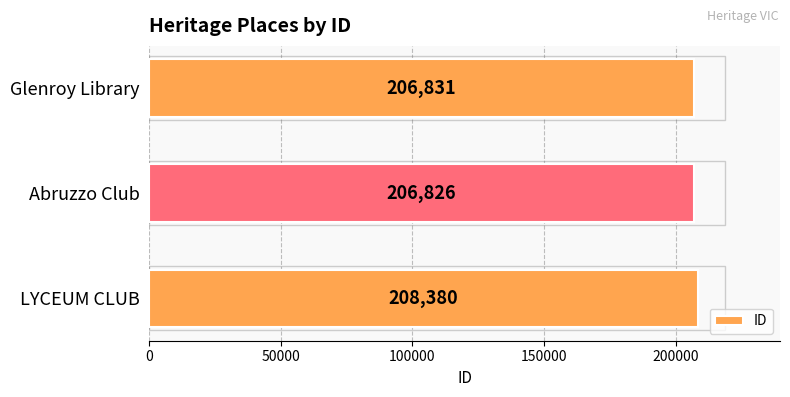

Which has a higher value, Abruzzo Club or Glenroy Library?

Glenroy Library